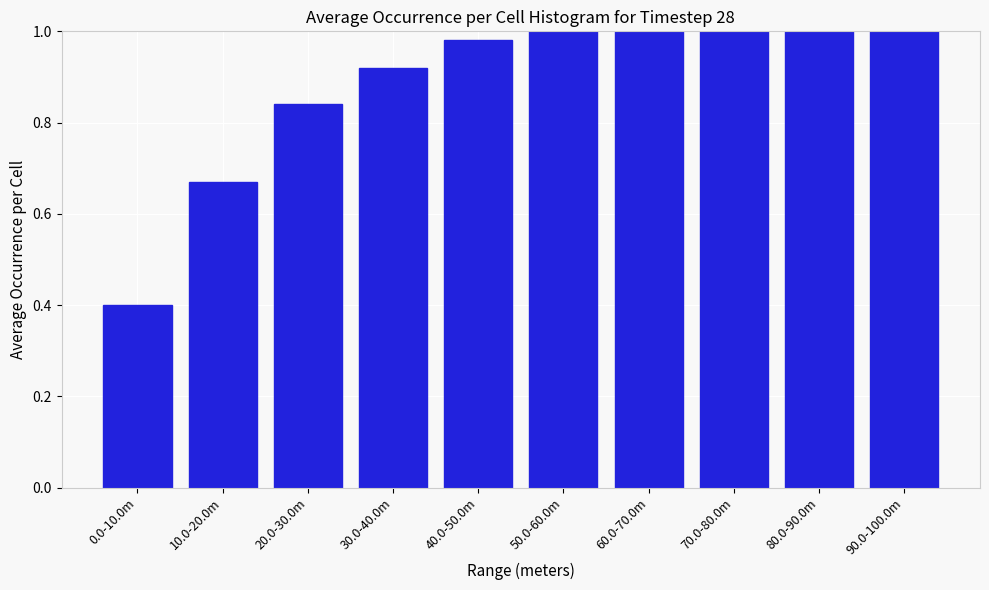

What is the label of the 1st bar from the right?

90.0-100.0m